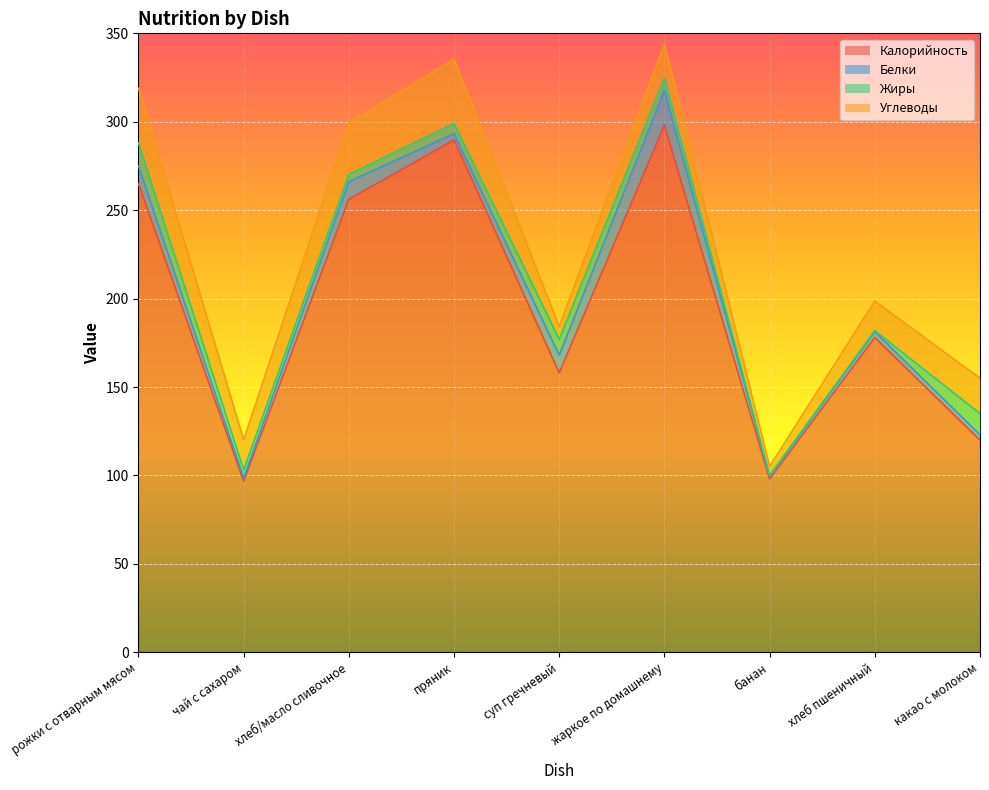

What value does the Жиры series have at рожки с отварным мясом?

13.0